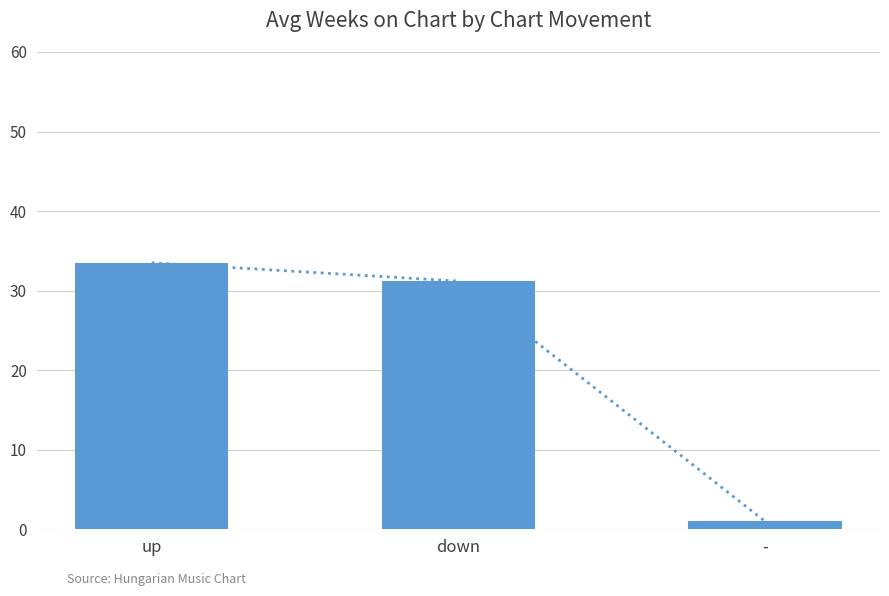

Where is the data nearest to the value 17?

down